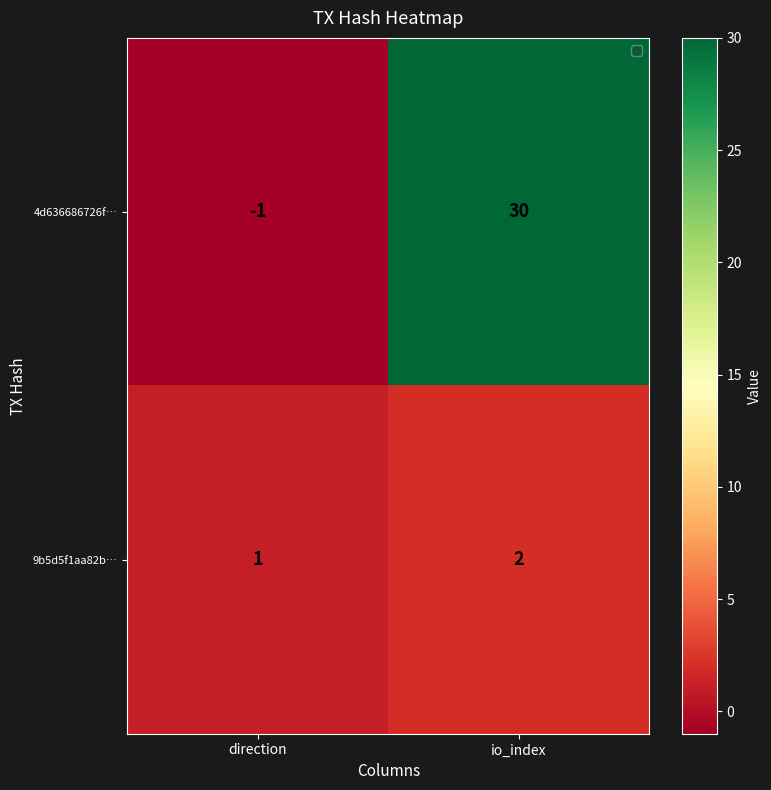

Reading left to right, list all the values displayed in this chart.

4d636686726f…: -1	30
9b5d5f1aa82b…: 1	2